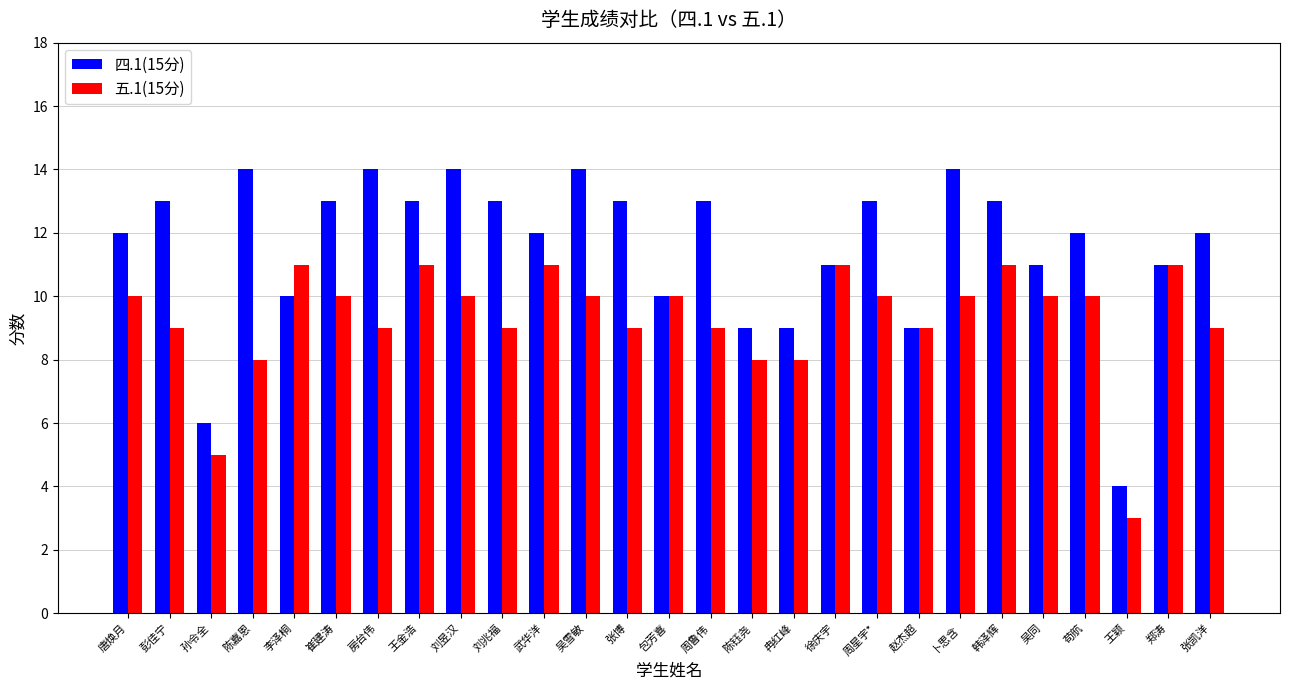

Reading right to left, extract all data points from this chart.

四.1(15分): 12	11	4	12	11	13	14	9	13	11	9	9	13	10	13	14	12	13	14	13	14	13	10	14	6	13	12
五.1(15分): 9	11	3	10	10	11	10	9	10	11	8	8	9	10	9	10	11	9	10	11	9	10	11	8	5	9	10